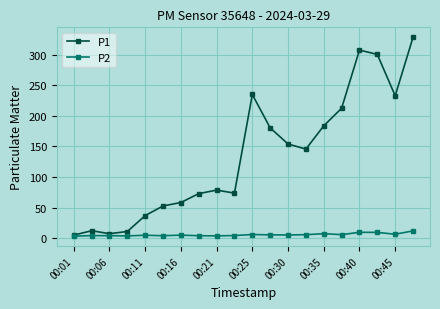

True or false: P2 has more than 2 points higher than both neighbors.

True